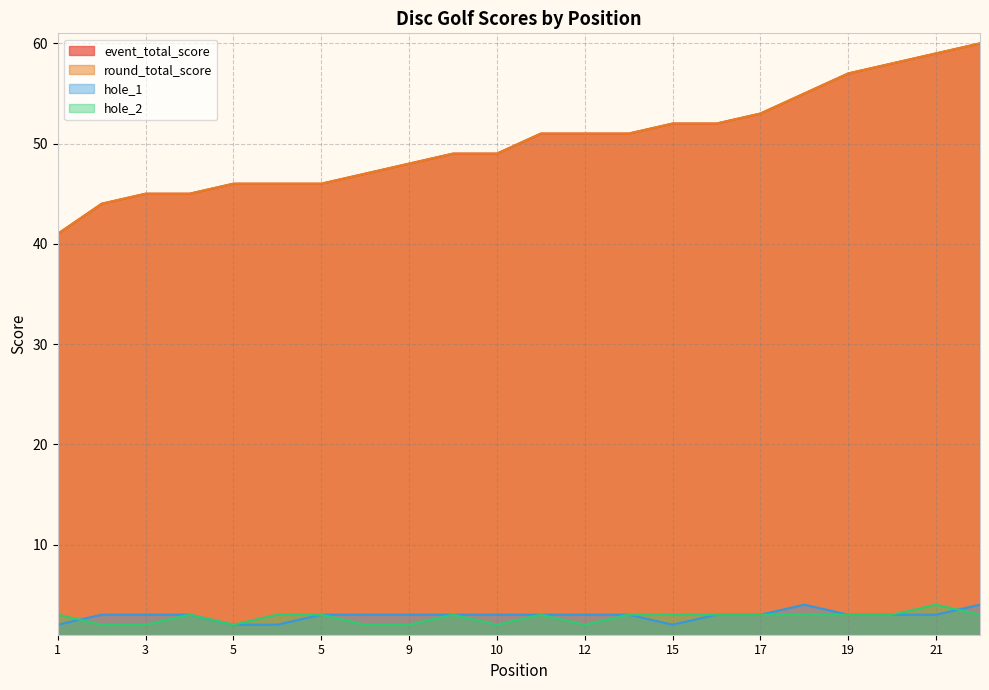

Which label corresponds to the largest value in the chart?

22